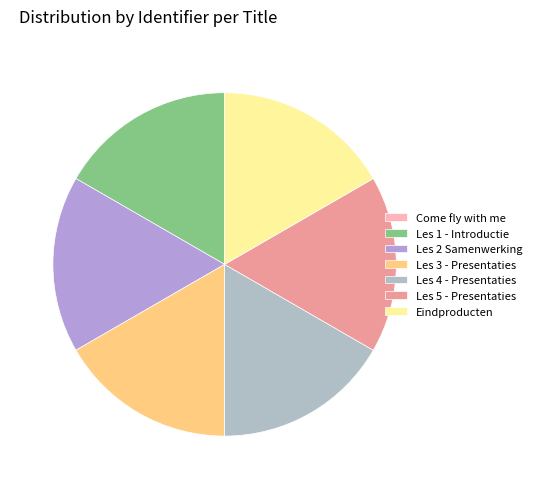

Count the number of slices in the pie.

7